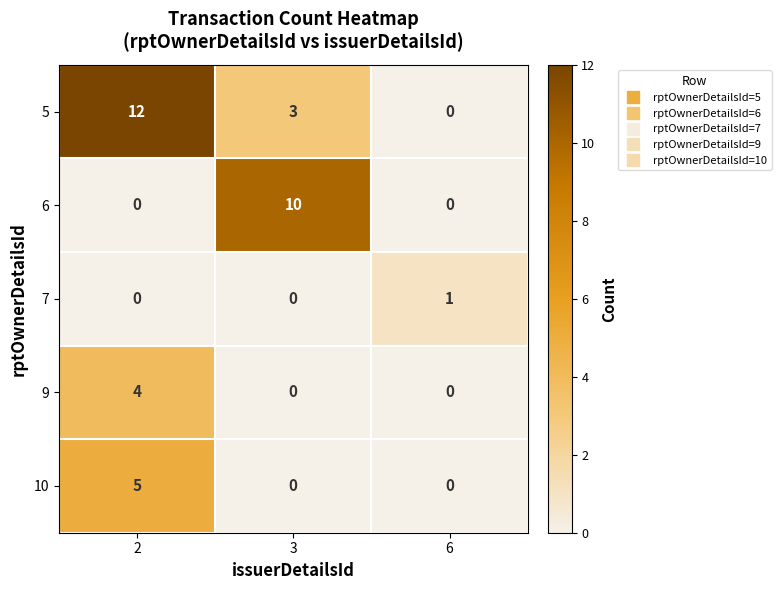

The 7 series shows 1 at 3. True or false?

False